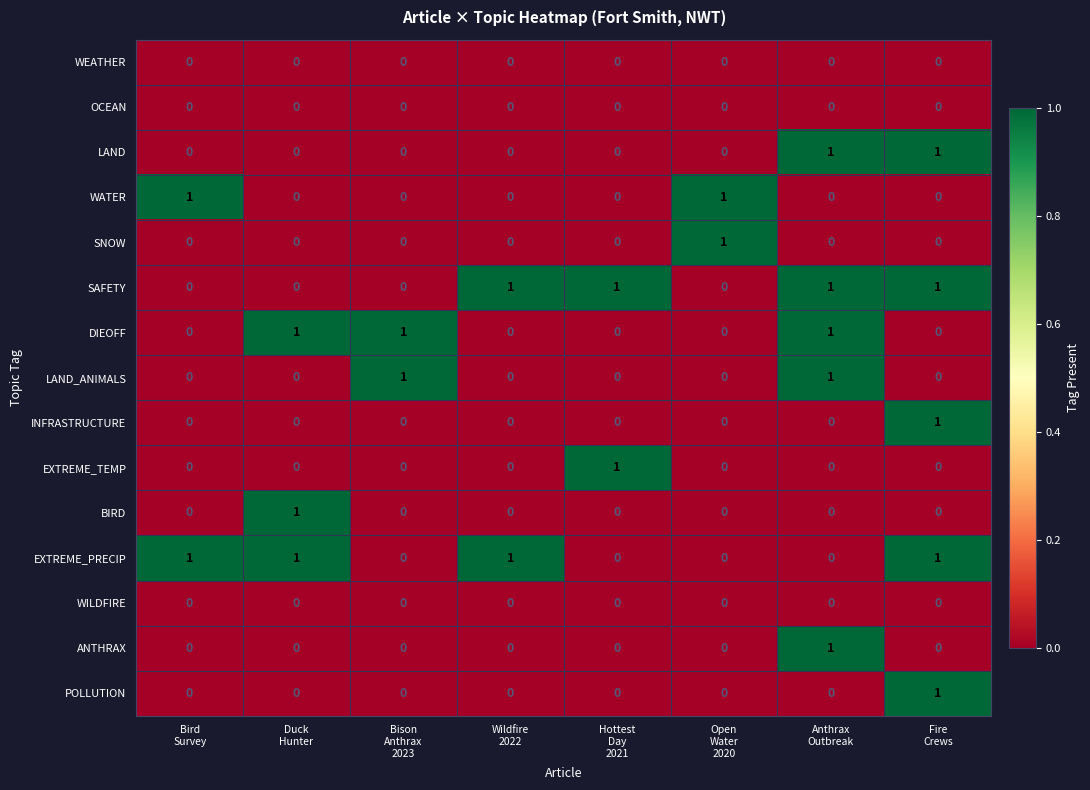

At how many categories does at least one series exceed 0?

8